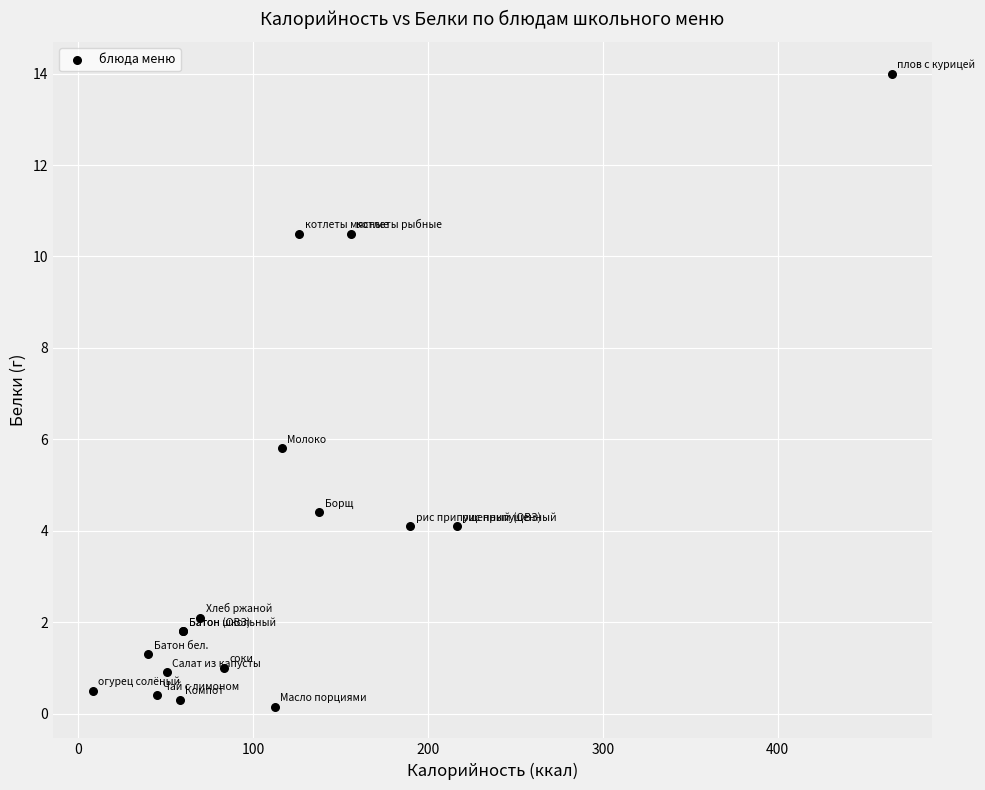

What Y value in the scatter plot is closest to 7?

5.8